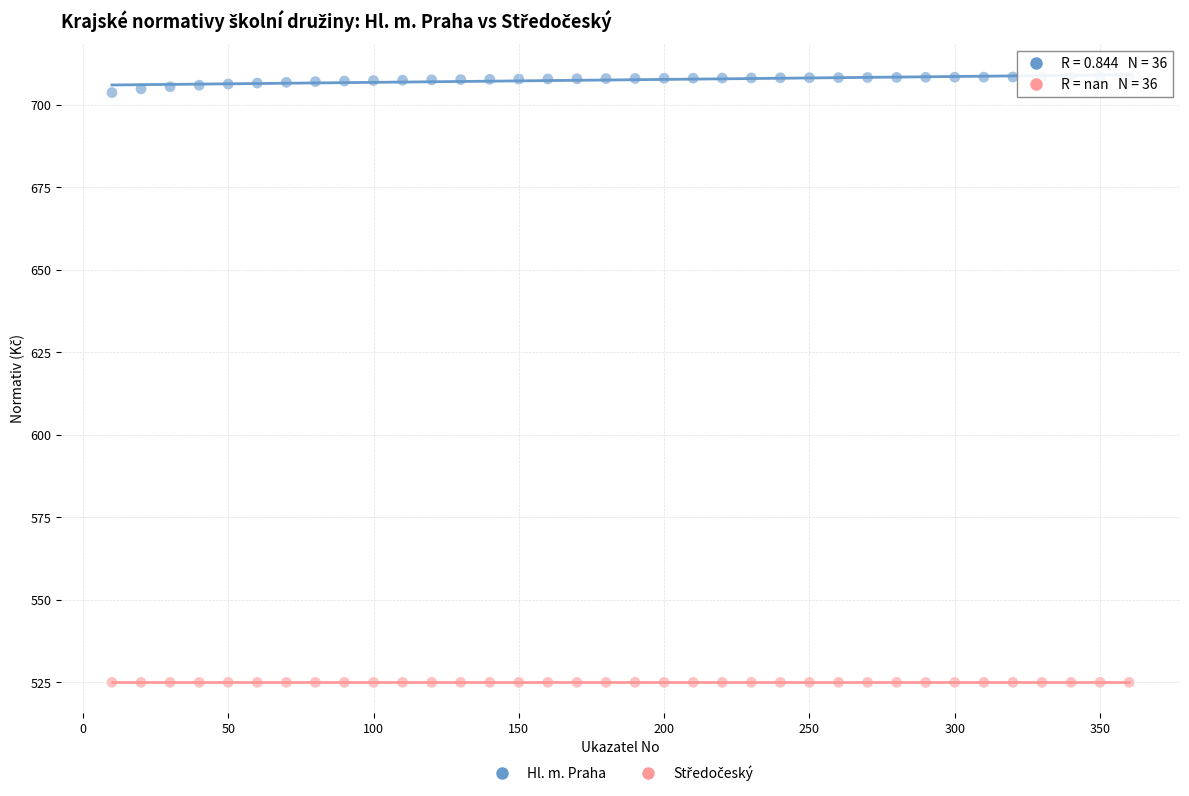

Which series reaches the maximum Y coordinate?

Hl. m. Praha